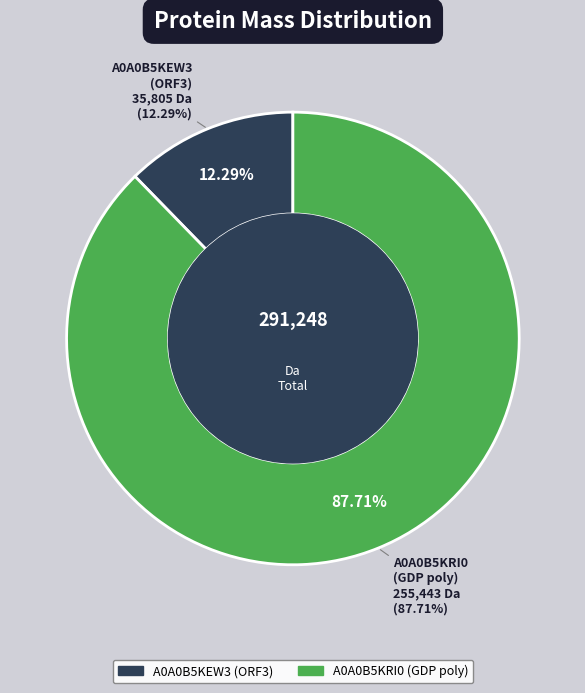

Which slice is the smallest?

tr|A0A0B5KEW3|A0A0B5KEW3_9RHAB